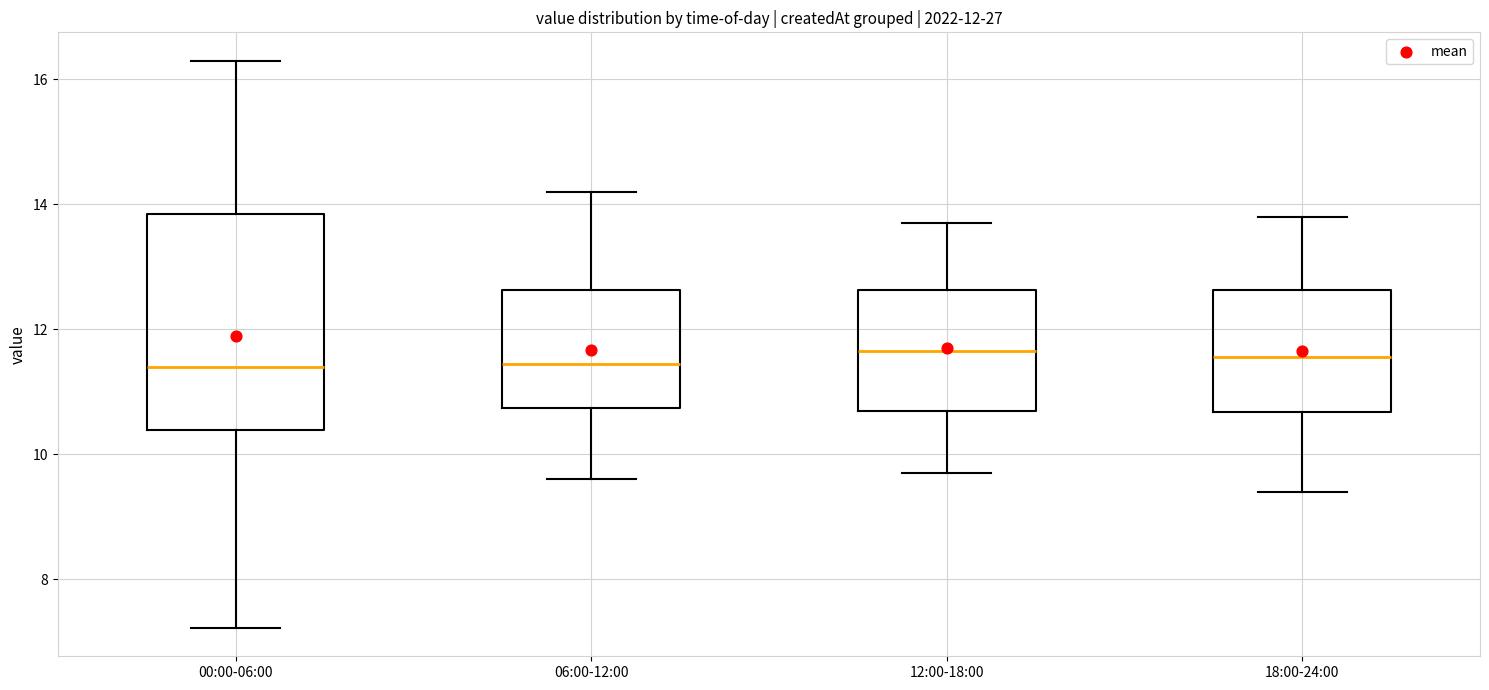

Which box is the tallest, from its lower edge to its upper edge?

00:00-06:00